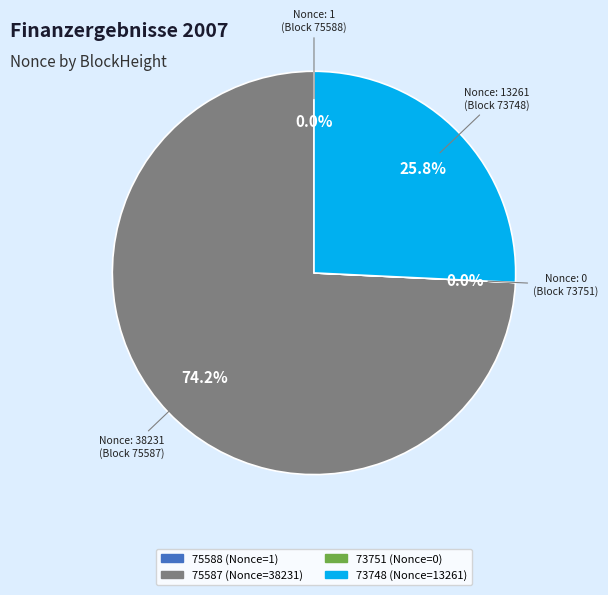

Does any single category account for the majority?

Yes